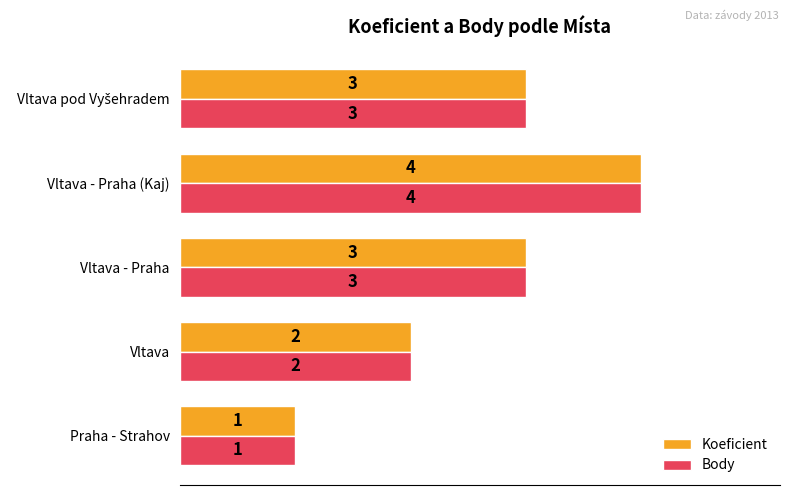

What is the difference between the maximum and minimum values in the Koeficient series?

3